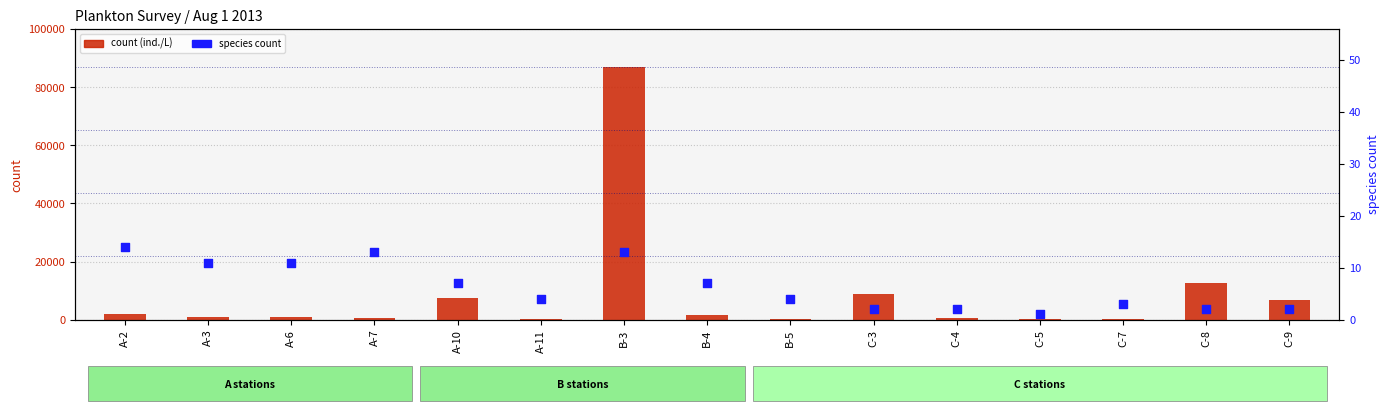

At how many categories does at least one series exceed 44709?

1